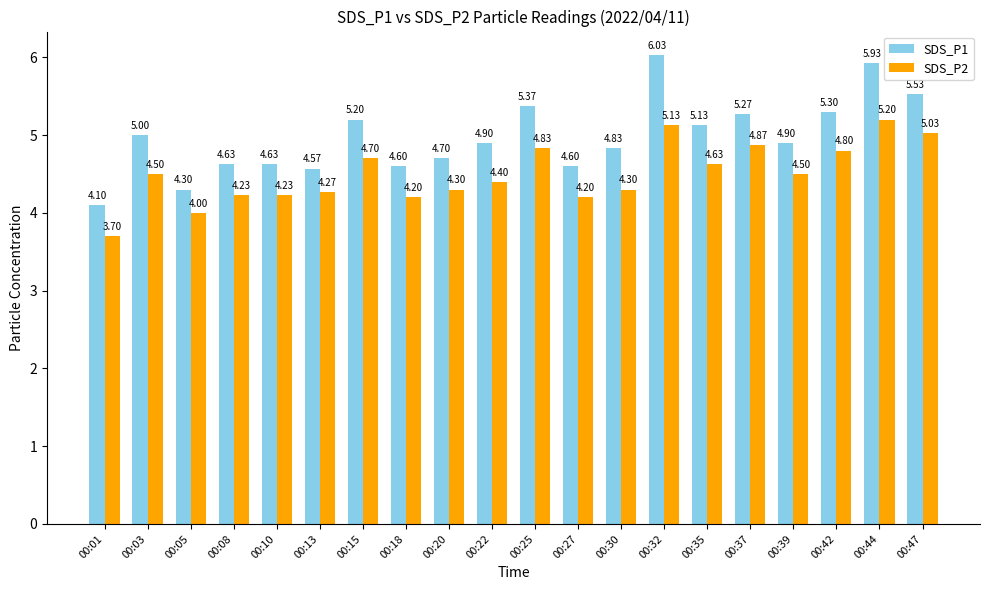

Which series has the largest total across all categories?

SDS_P1